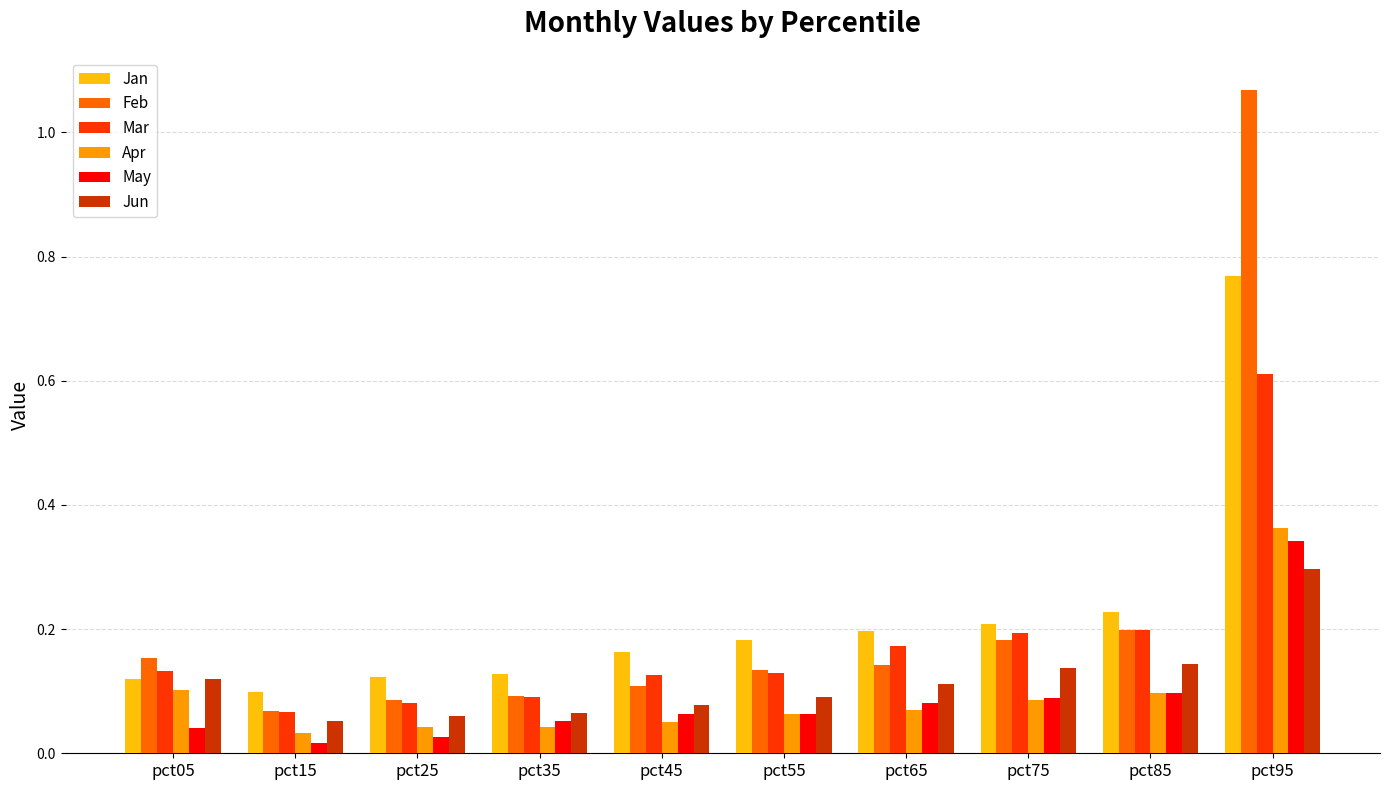

At which category is the sum across all series the highest?

pct95